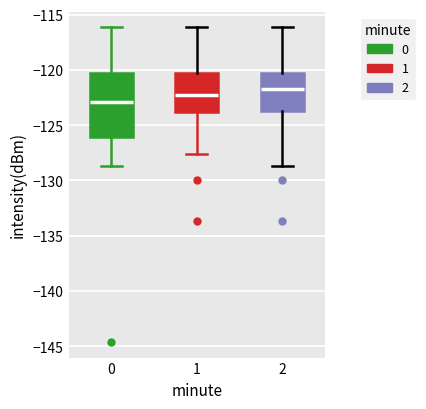

Where does the upper whisker of the box at x = 0 end on the y-axis? The values are not printed on the chart, so give them approximately, as read against the axis.

-116.0